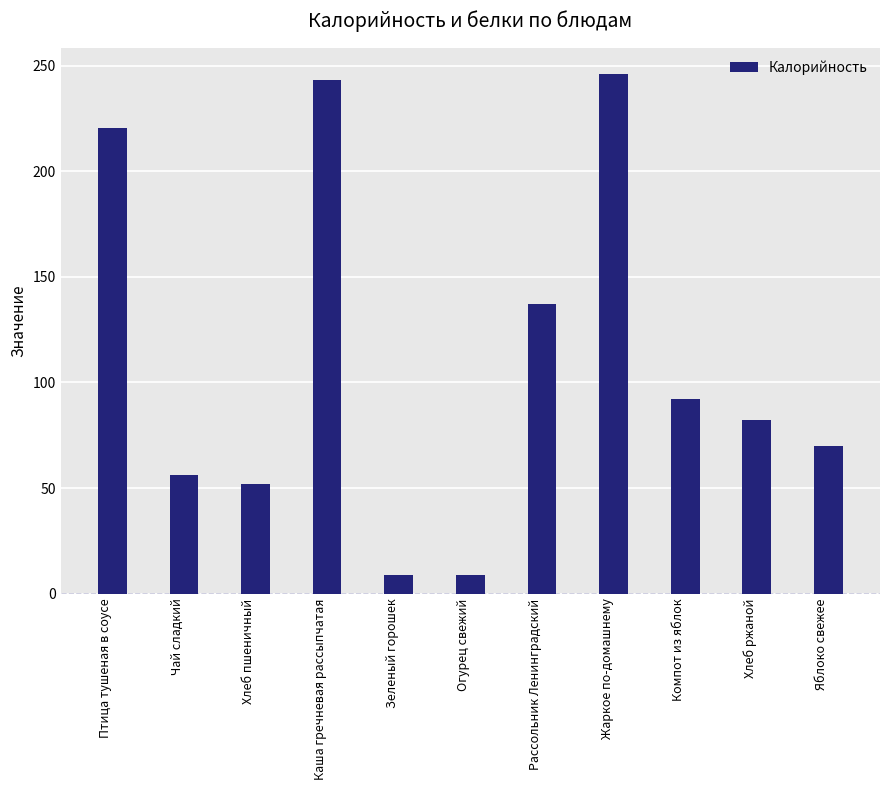

What is the label of the 1st bar from the left?

Птица тушеная в соусе